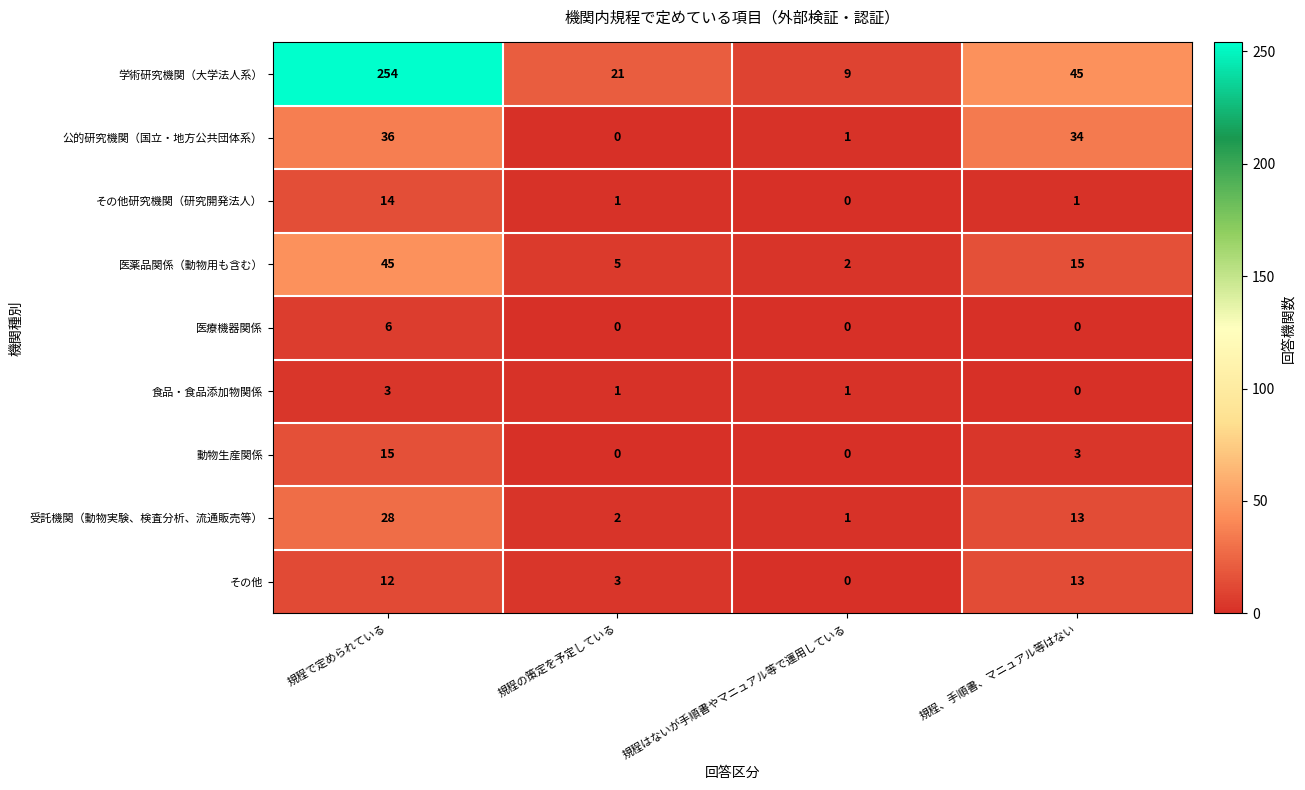

How many series are shown in this chart?

9